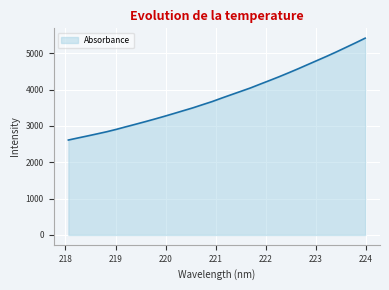

Reading right to left, extract all data points from this chart.

5417.7	5289.7	5165.2	5041.1	4921.3	4806.3	4691.3	4575.9	4464.4	4355.7	4251.9	4149.7	4046.3	3953.3	3861.0	3767.8	3671.7	3586.5	3499.8	3421.5	3342.7	3265.1	3190.3	3117.4	3046.9	2977.6	2906.8	2841.4	2783.1	2726.0	2670.4	2613.3